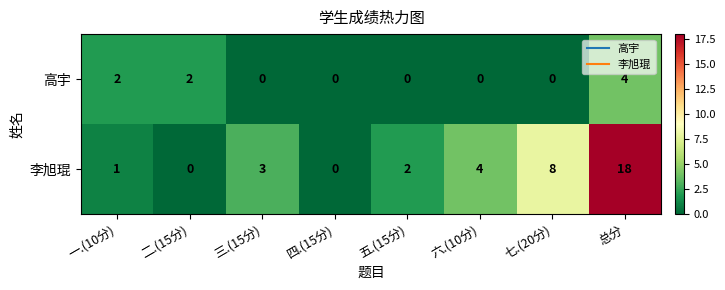

Between 二.(15分) and 七.(20分), which series saw the biggest shift?

李旭琨